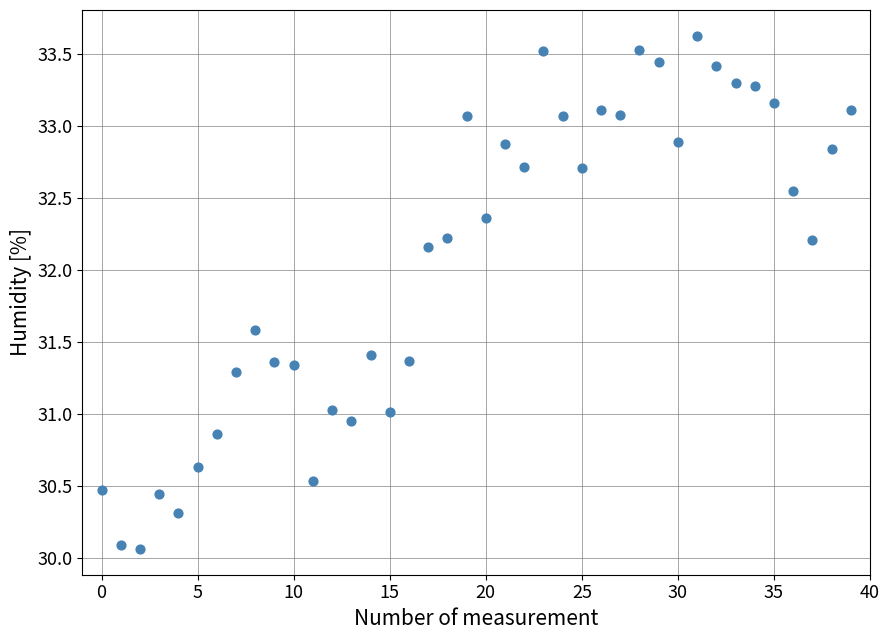

What is the range of Y values (max minus min)?

3.6